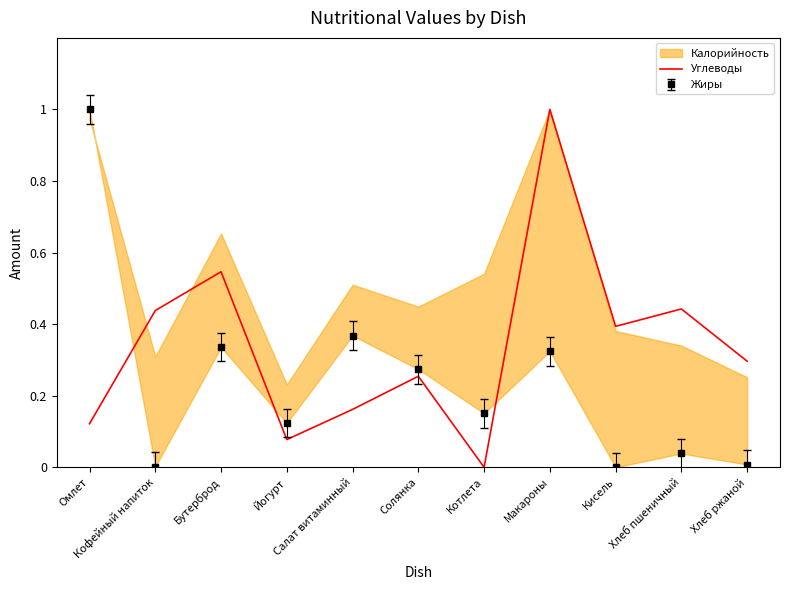

Where is the first local minimum?

Йогурт